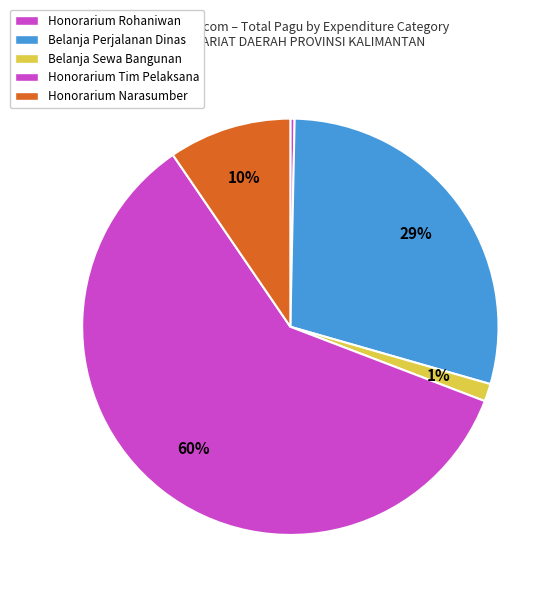

How many slices are in this pie chart?

5